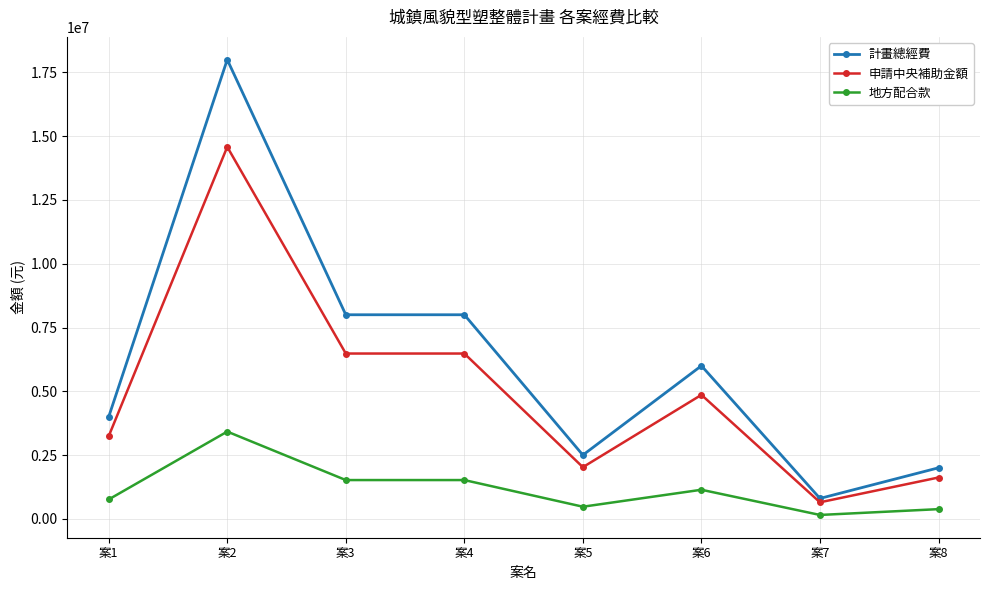

Which series has the widest spread of values?

計畫總經費